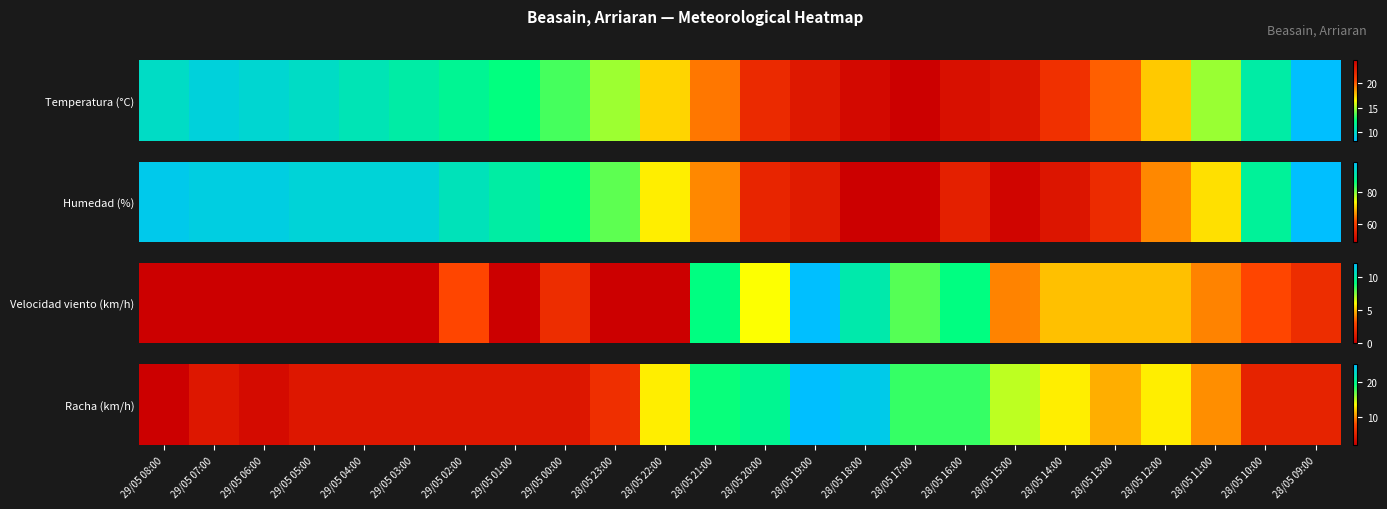

Which label corresponds to the largest value in the chart?

28/05 19:00